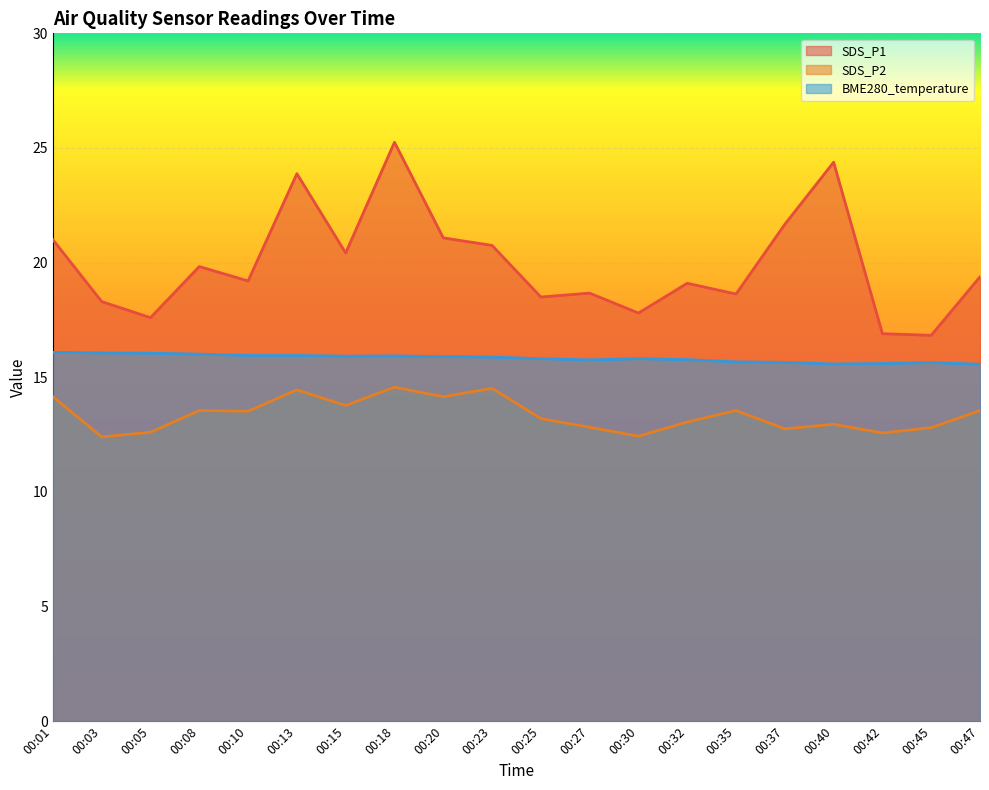

True or false: SDS_P1 and BME280_temperature cross at least once.

False